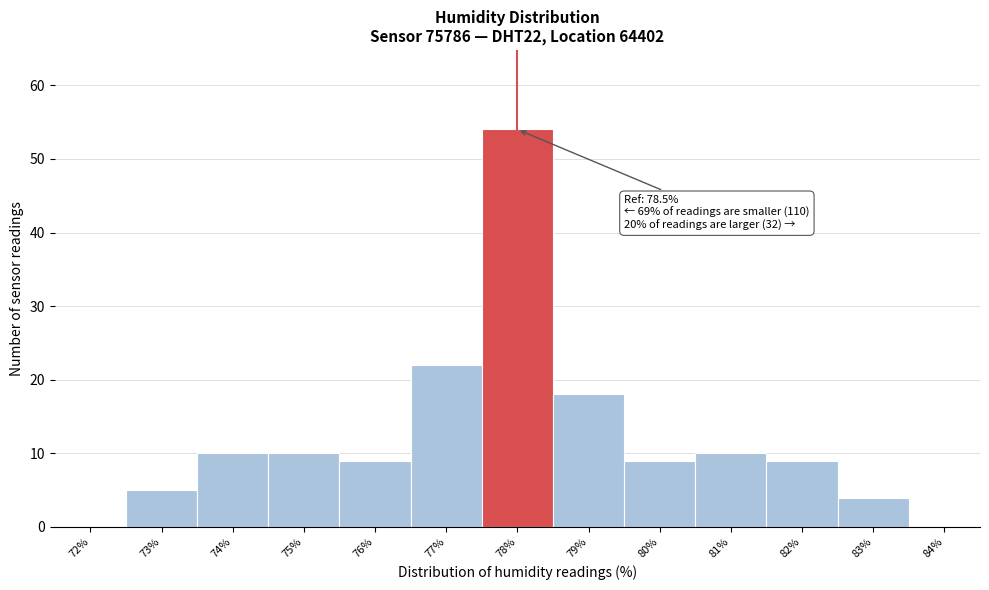

Reading right to left, list all the values displayed in this chart.

84%=0	83%=4	82%=9	81%=10	80%=9	79%=18	78%=54	77%=22	76%=9	75%=10	74%=10	73%=5	72%=0